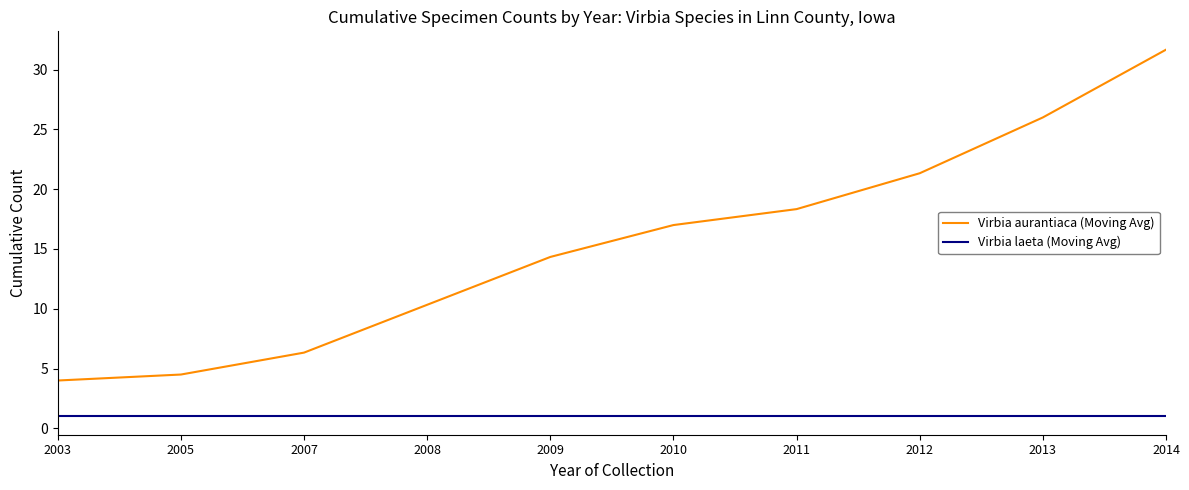

Does the chart have visible grid lines?

No